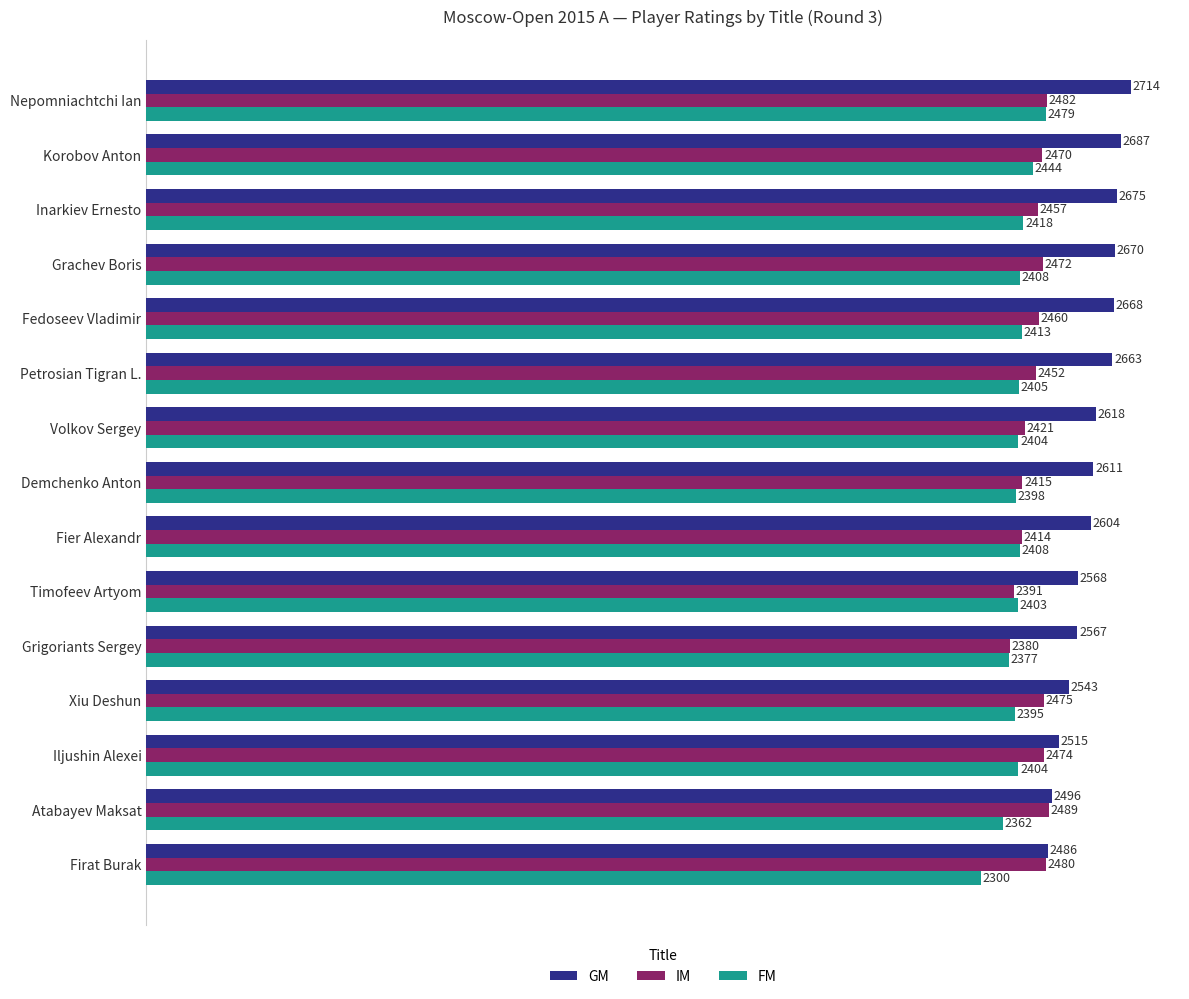

True or false: GM has a value of 663 at Inarkiev Ernesto.

False